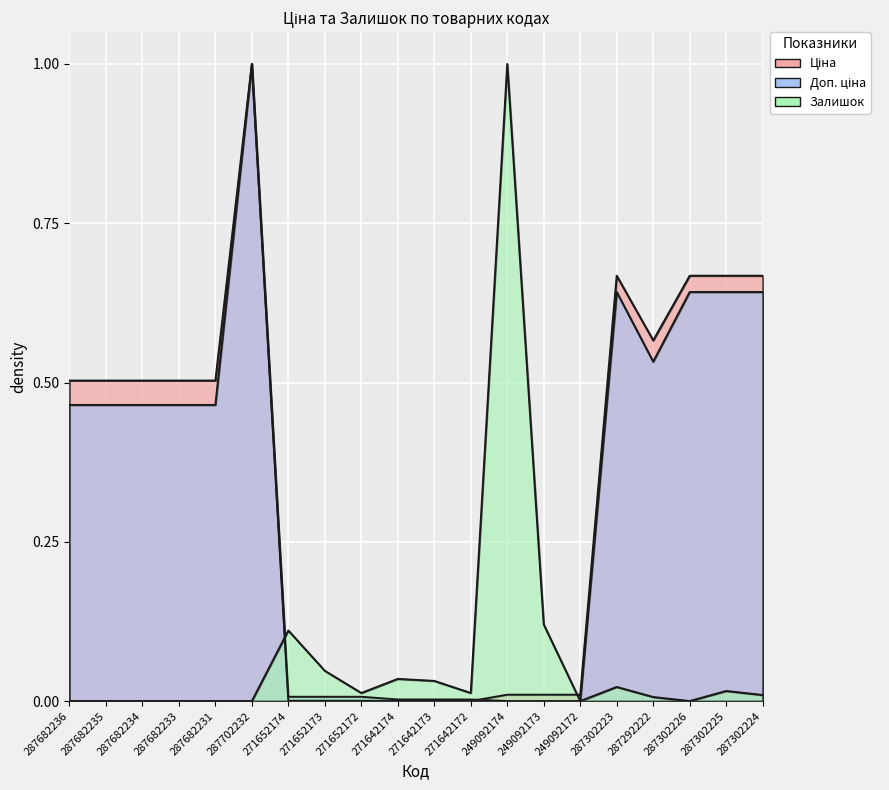

Which category has the highest value across all series?

287702232